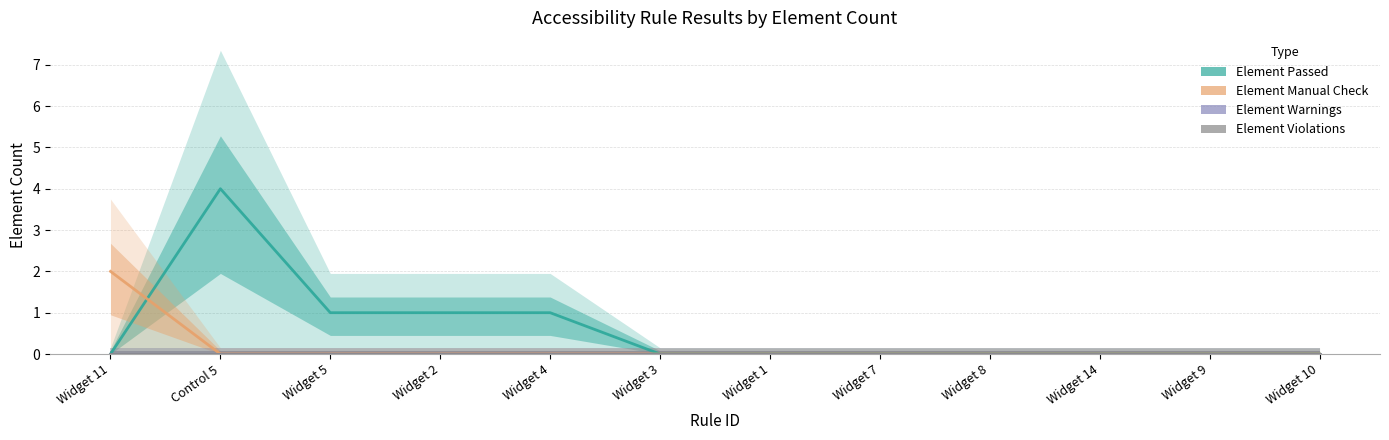

How many lines are shown in the chart?

4